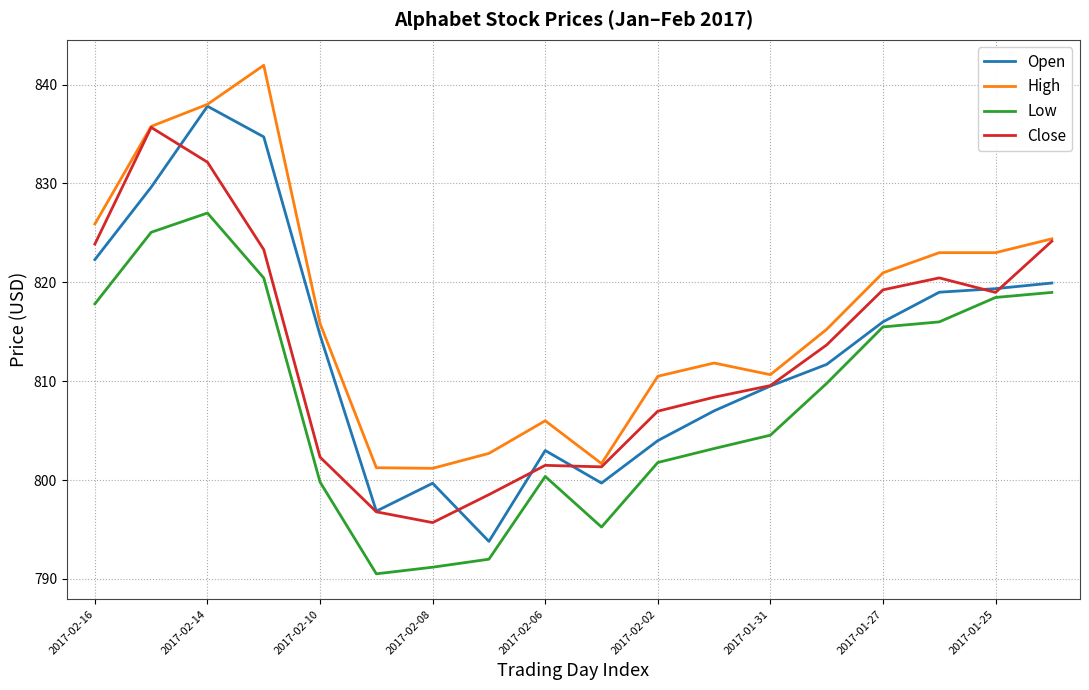

What is the minimum value for Low?

790.5